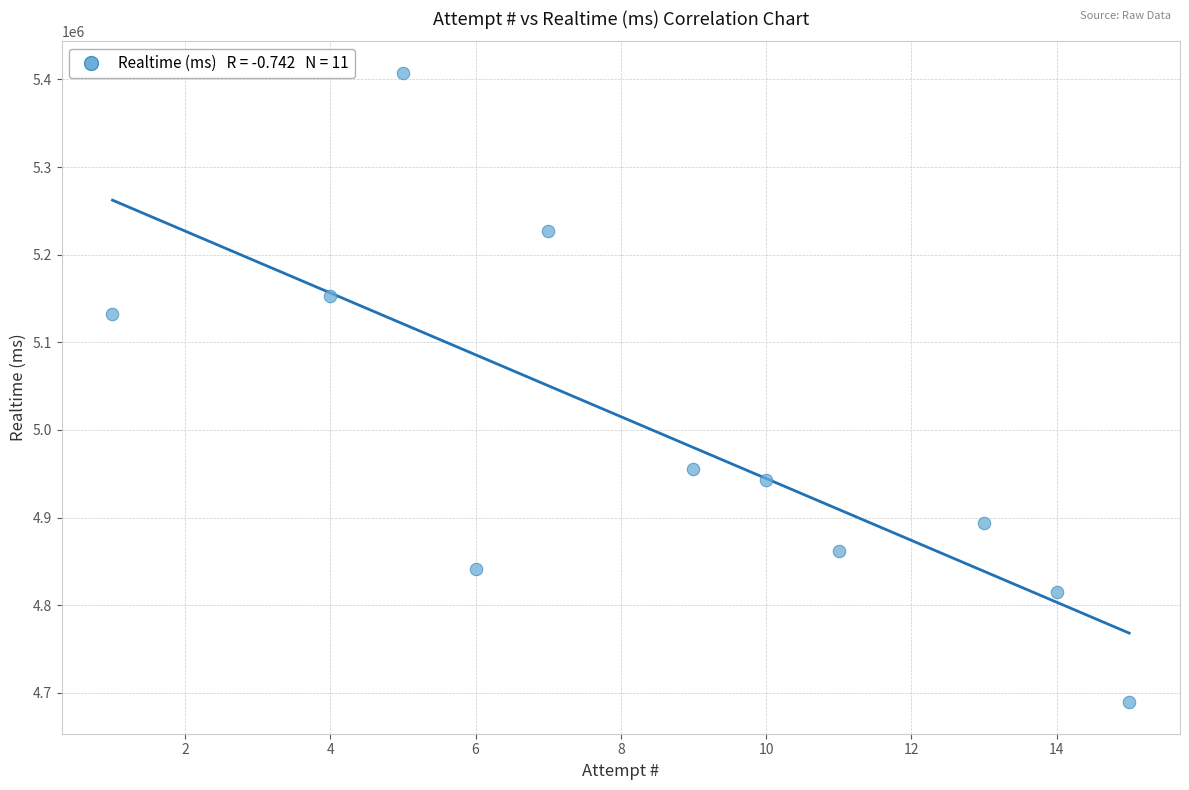

What is the average Y value?

4992673